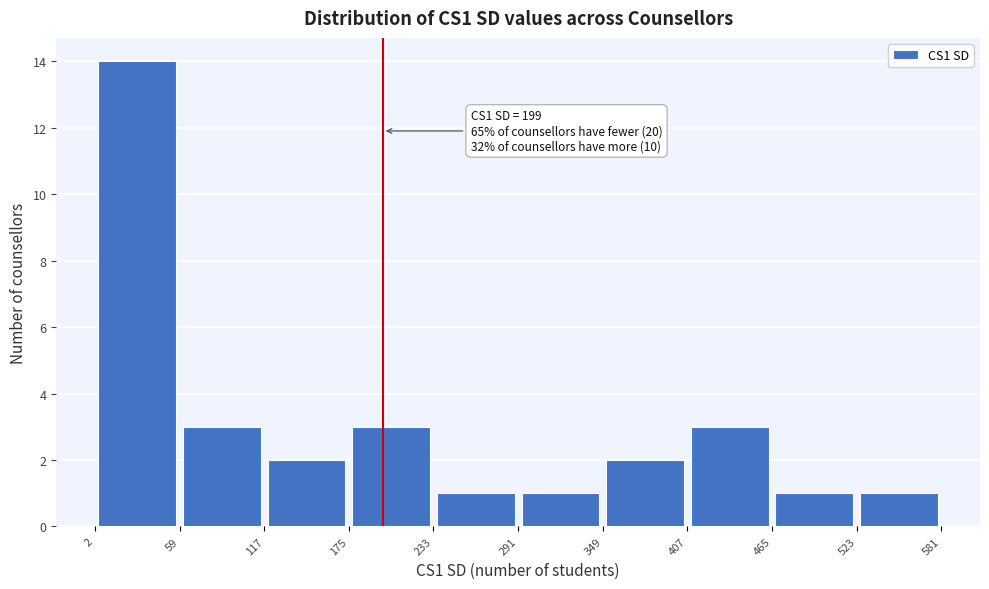

Over which range of the x-axis is the bar tallest?

2 to 59